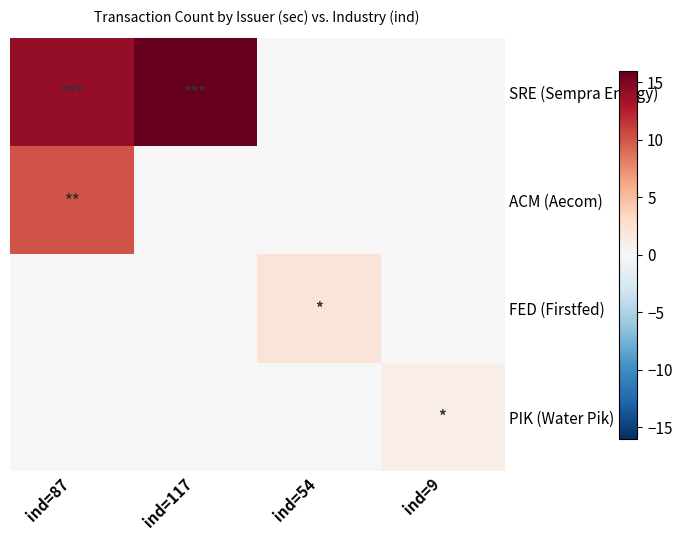

At ind=87, list the series in order from largest to smallest.

SRE (Sempra Energy), ACM (Aecom), FED (Firstfed), PIK (Water Pik)